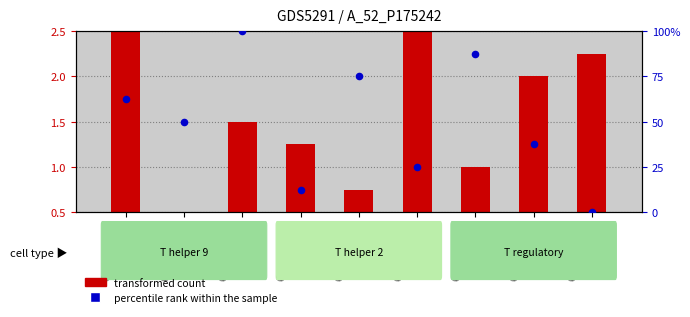

What is the change in value from GSM1094173 to GSM1094174?

-37.5